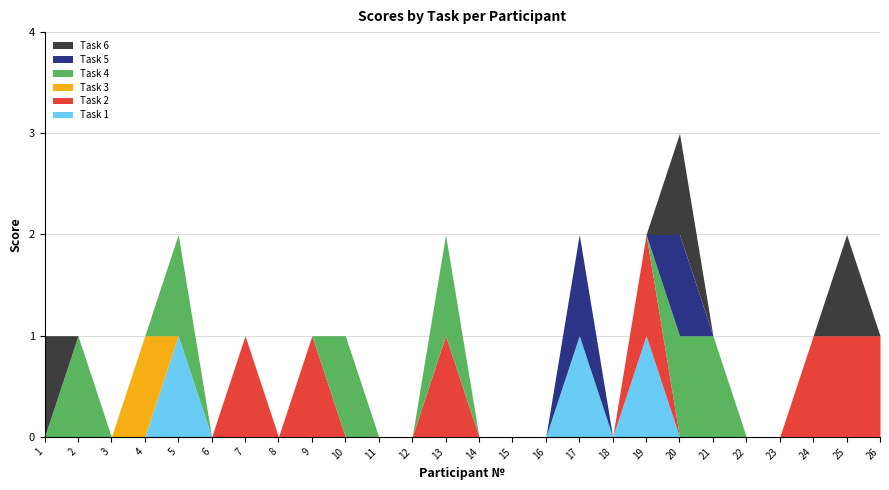

At which label is Task 3 closest to 0?

1